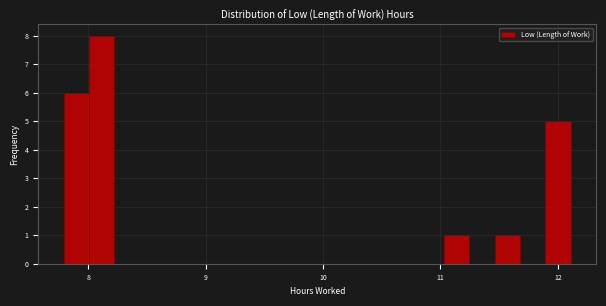

Read against the x-axis, roughly where is the centre of the tallest bar?

8.1